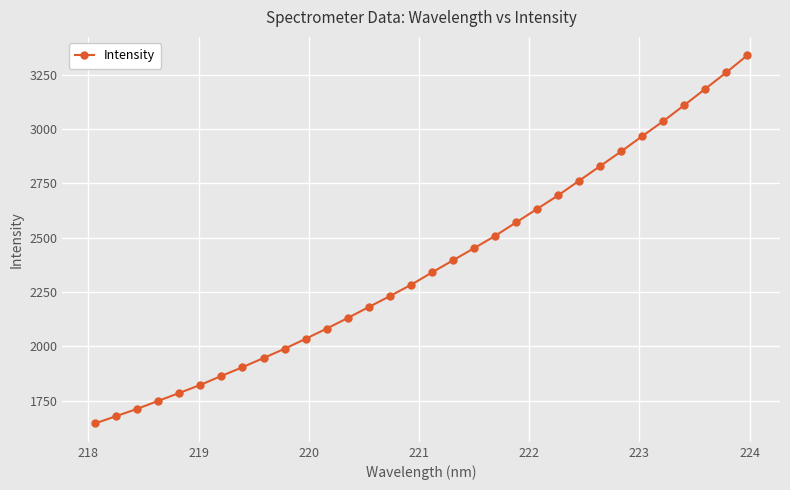

What is the smallest value displayed?

1644.8